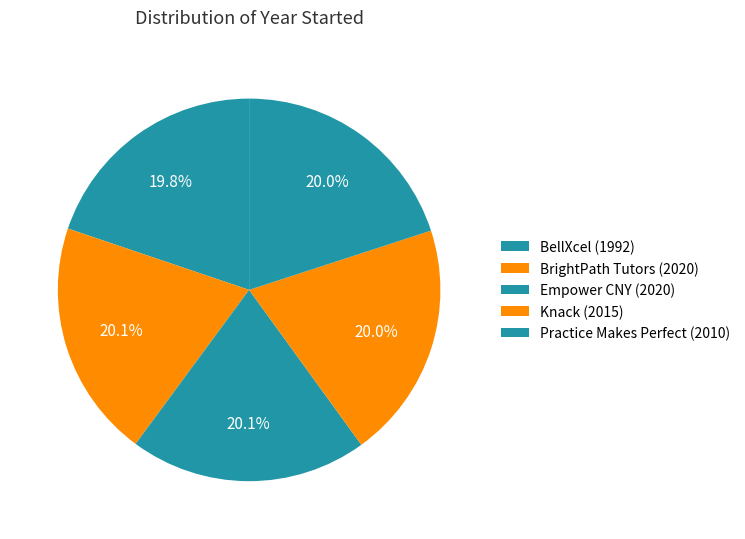

True or false: Empower CNY accounts for 26% of the total.

False